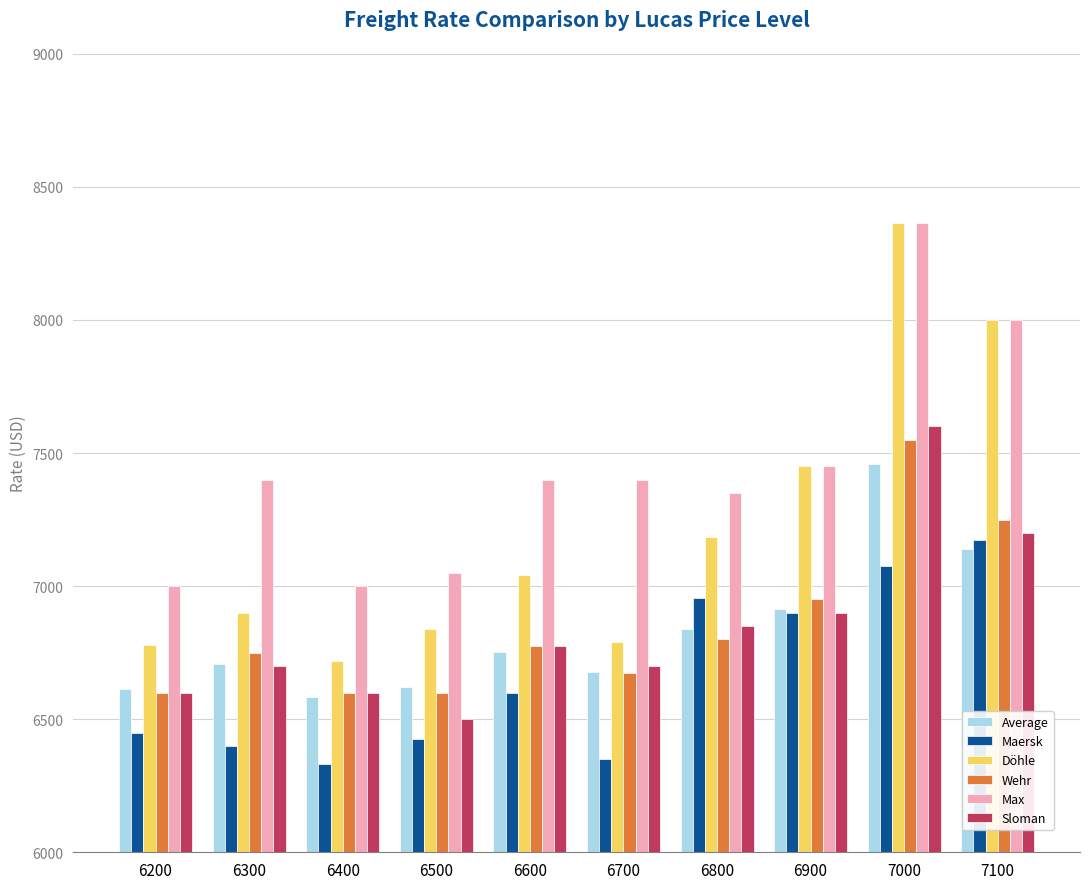

What is the difference between the maximum and minimum values in the Sloman series?

1100